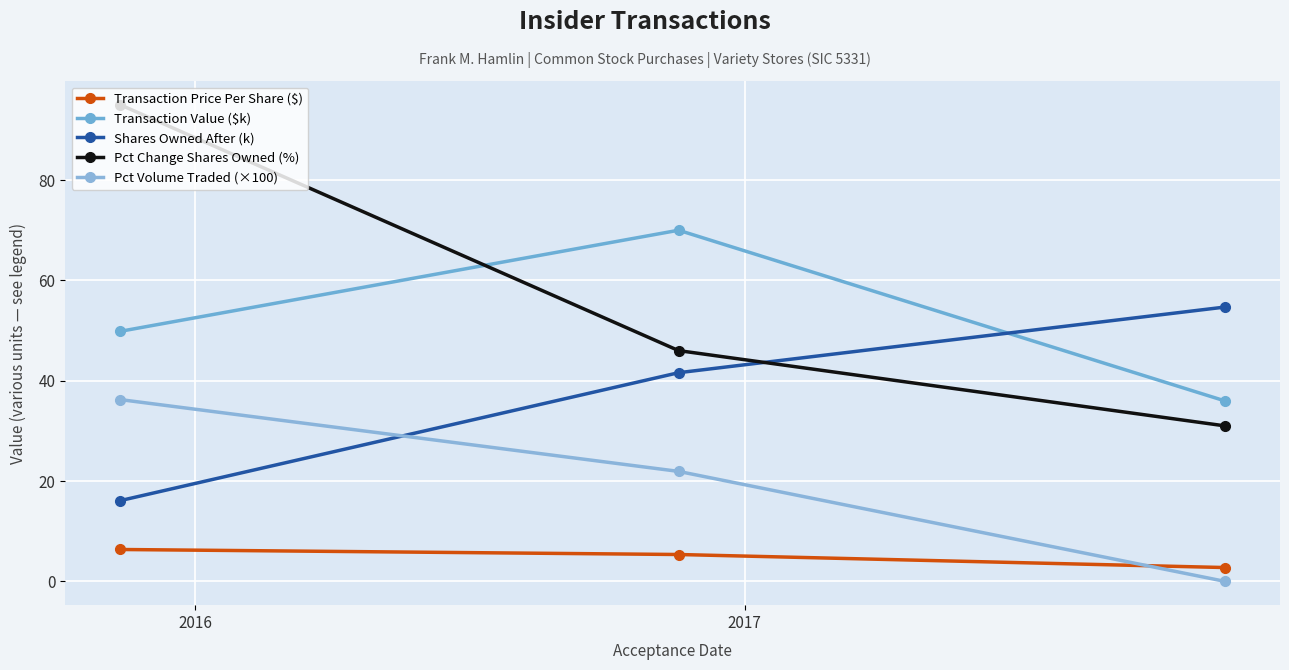

Is this an area chart (filled region under the line)?

No